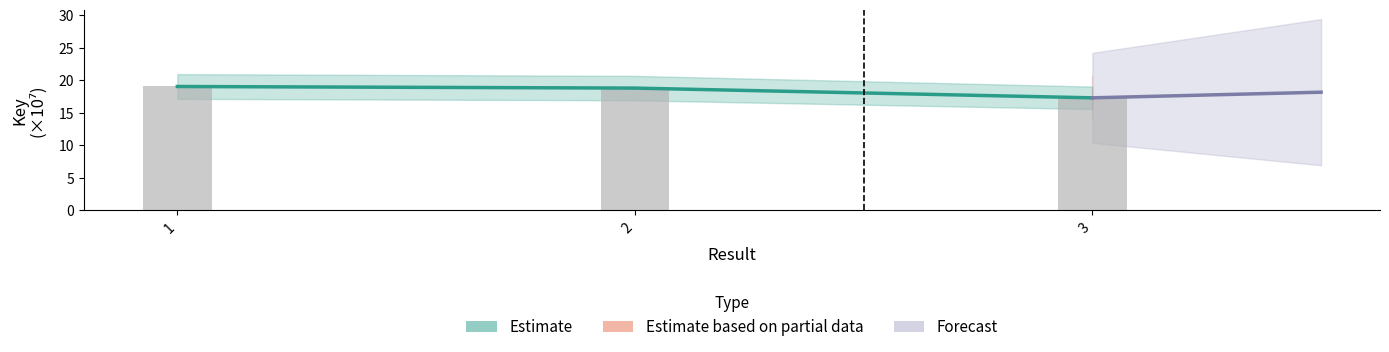

List the labels in order of value, largest first.

1, 2, 3